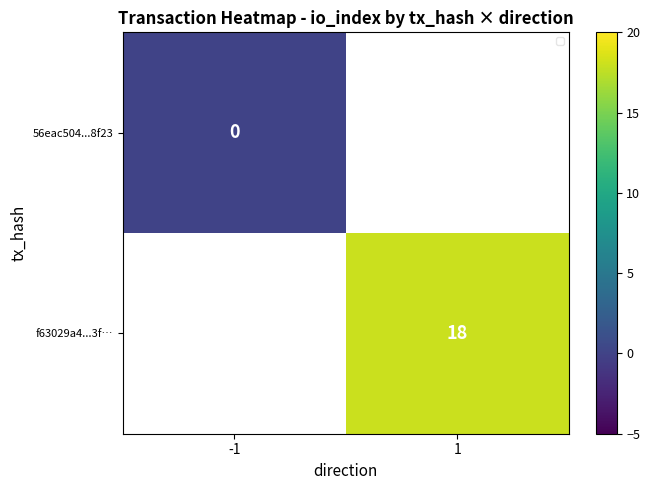

Where is 56eac504...8f23 nearest to the value 0?

-1